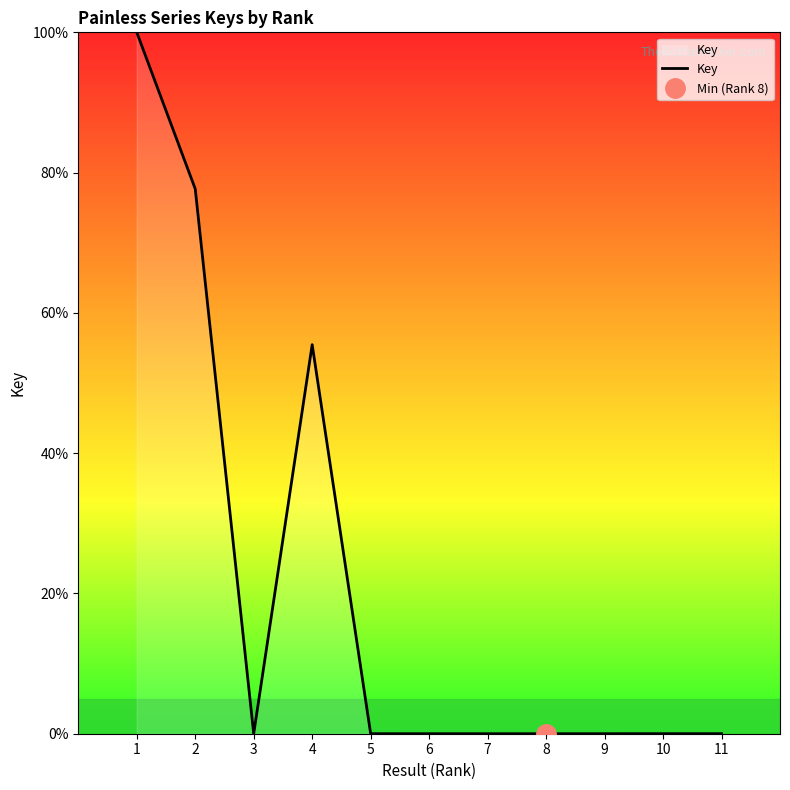

How many lines are shown in the chart?

1